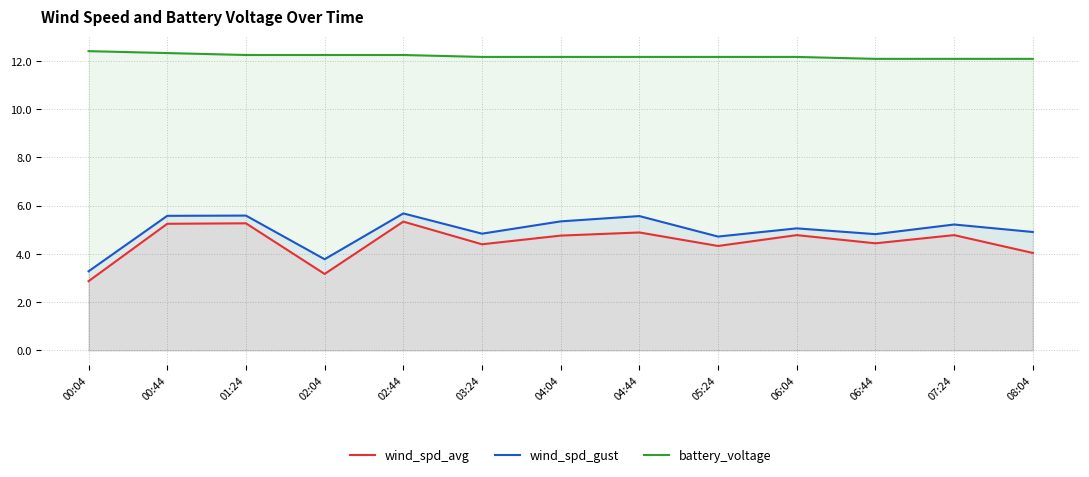

What is the highest value of the battery_voltage series?

12.4